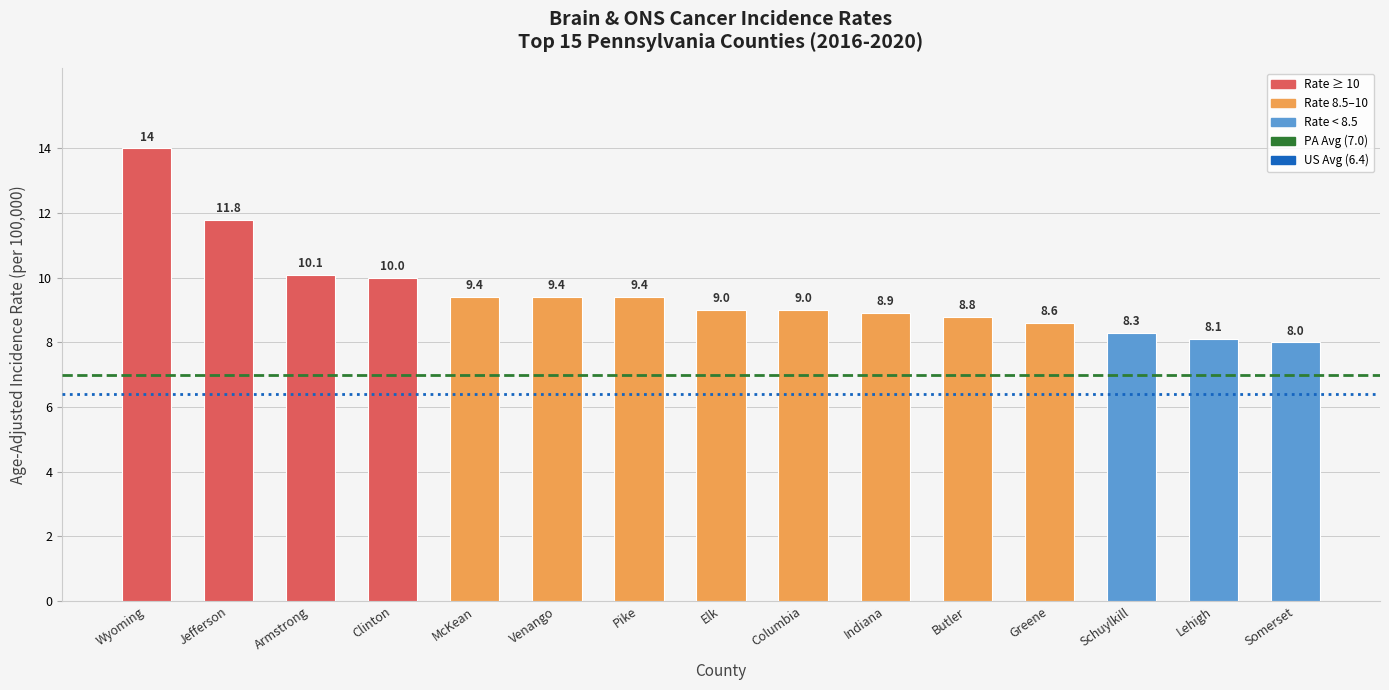

What is the label of the 13th bar from the left?

Schuylkill